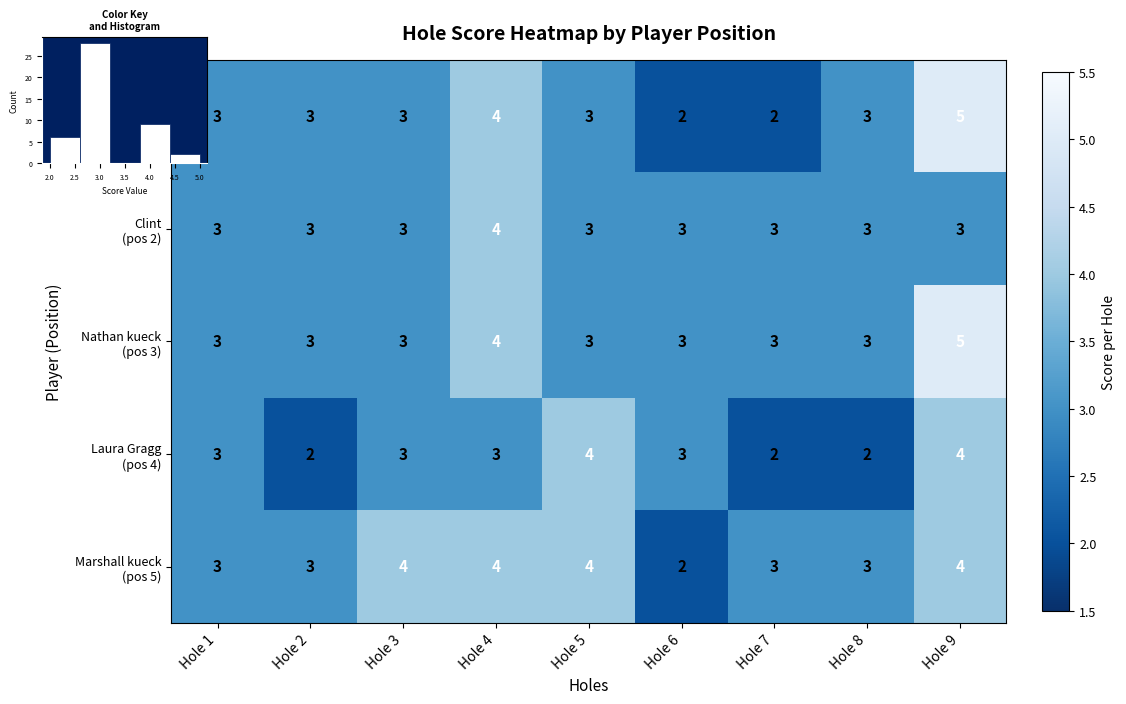

The Laura Gragg (pos 4) series shows 1 at Hole 8. True or false?

False